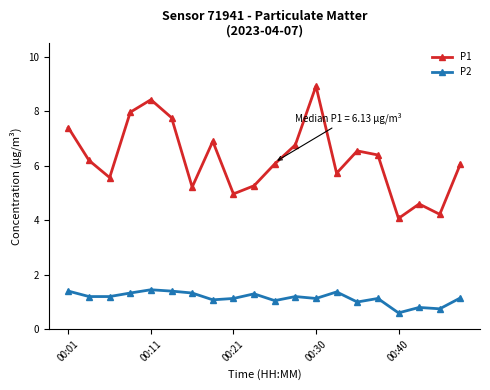

What is the difference between the maximum and second lowest values in the P2 series?

0.7